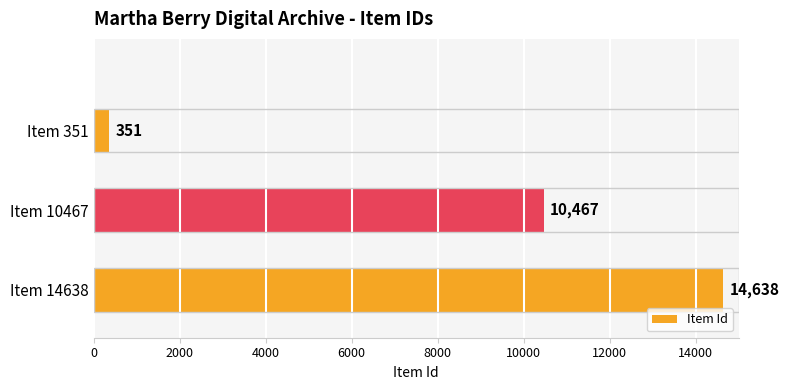

Reading bottom to top, transcribe all the data shown in this chart.

14638	10467	351